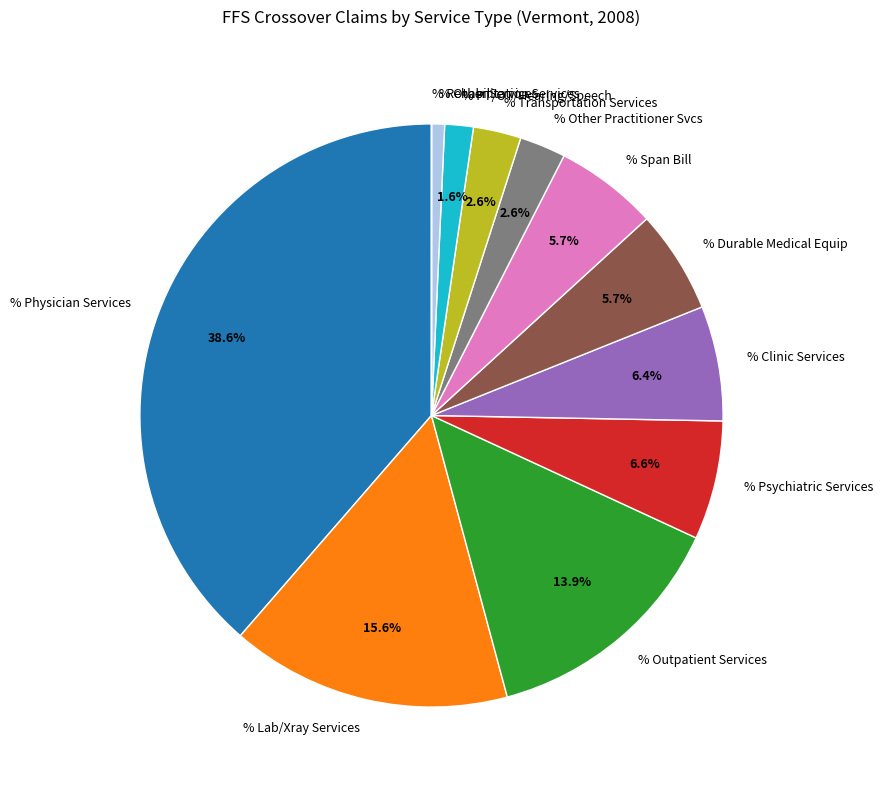

Does any single category account for the majority?

No